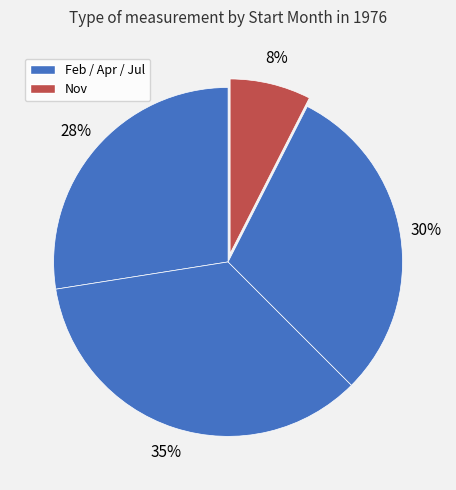

How many slices are in this pie chart?

4